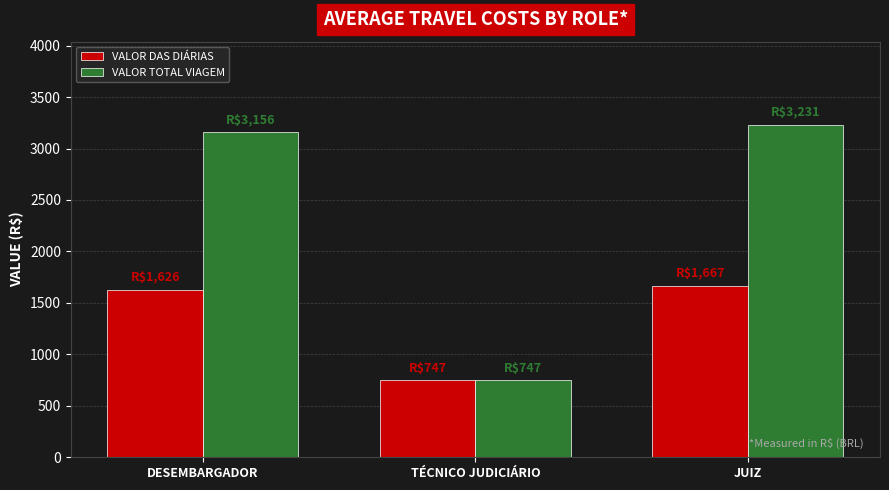

Which category has the lowest value across all series?

TÉCNICO JUDICIÁRIO